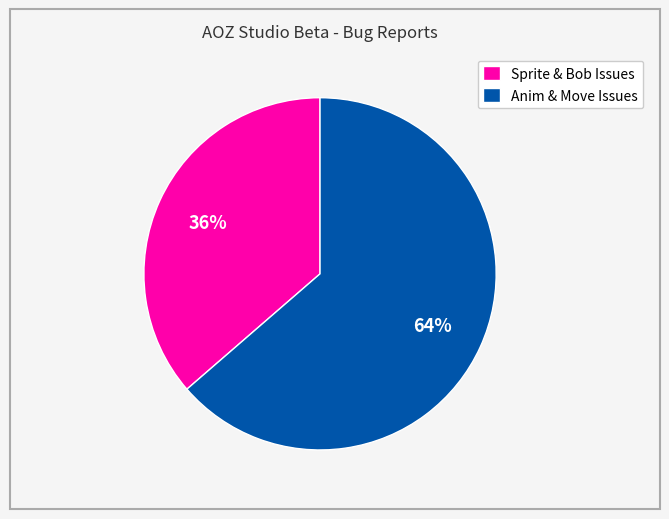

Approximately how many times larger is the value at Anim & Move Issues compared to Sprite & Bob Issues?

1.8